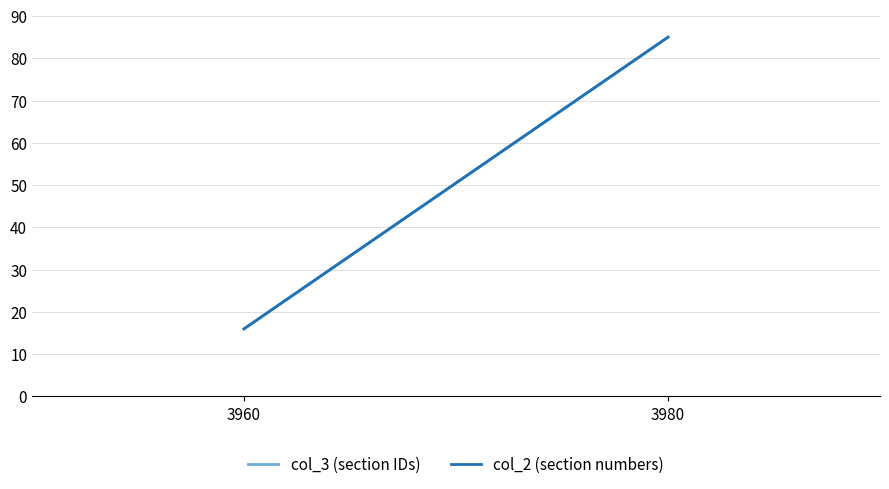

What value does the col_2 (section numbers) series have at 3980?

85